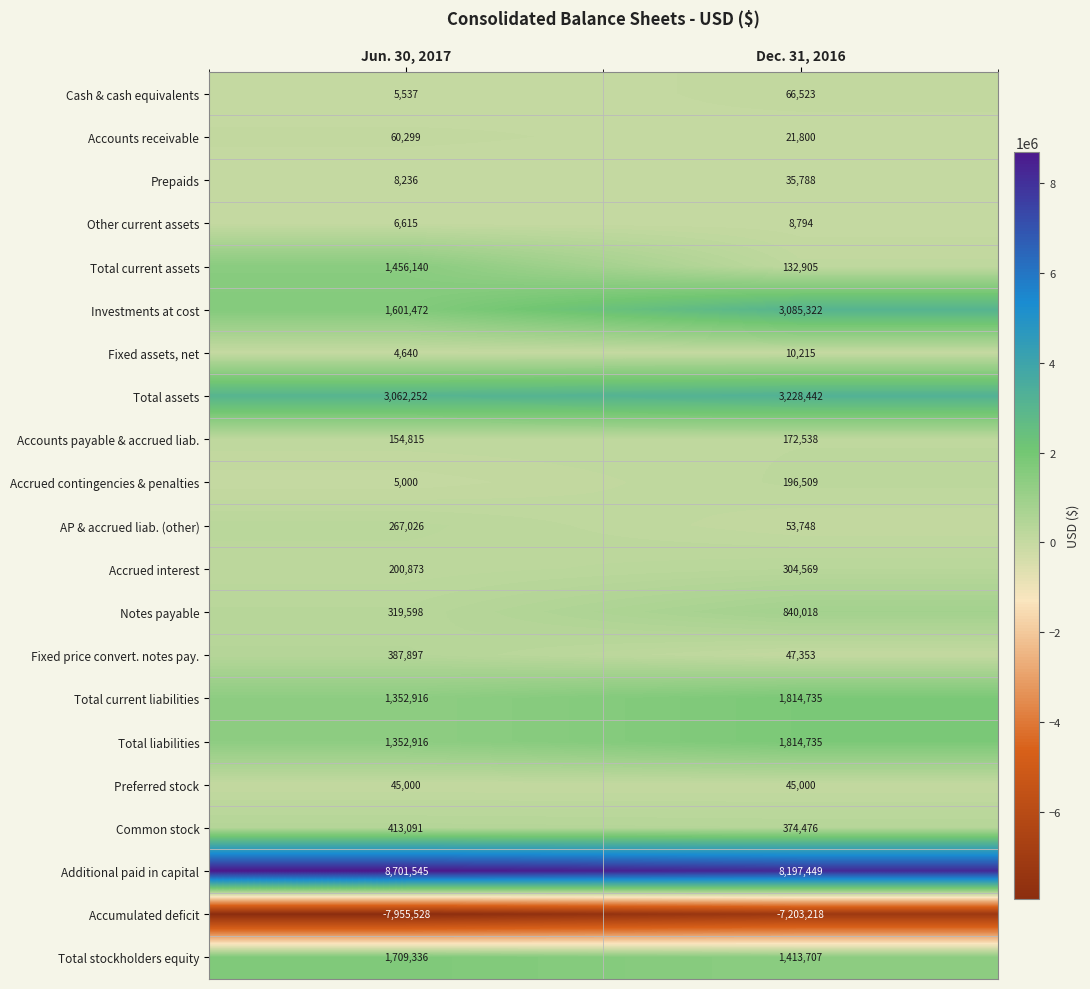

Between Jun. 30, 2017 and Dec. 31, 2016, which series saw the biggest shift?

Investments at cost